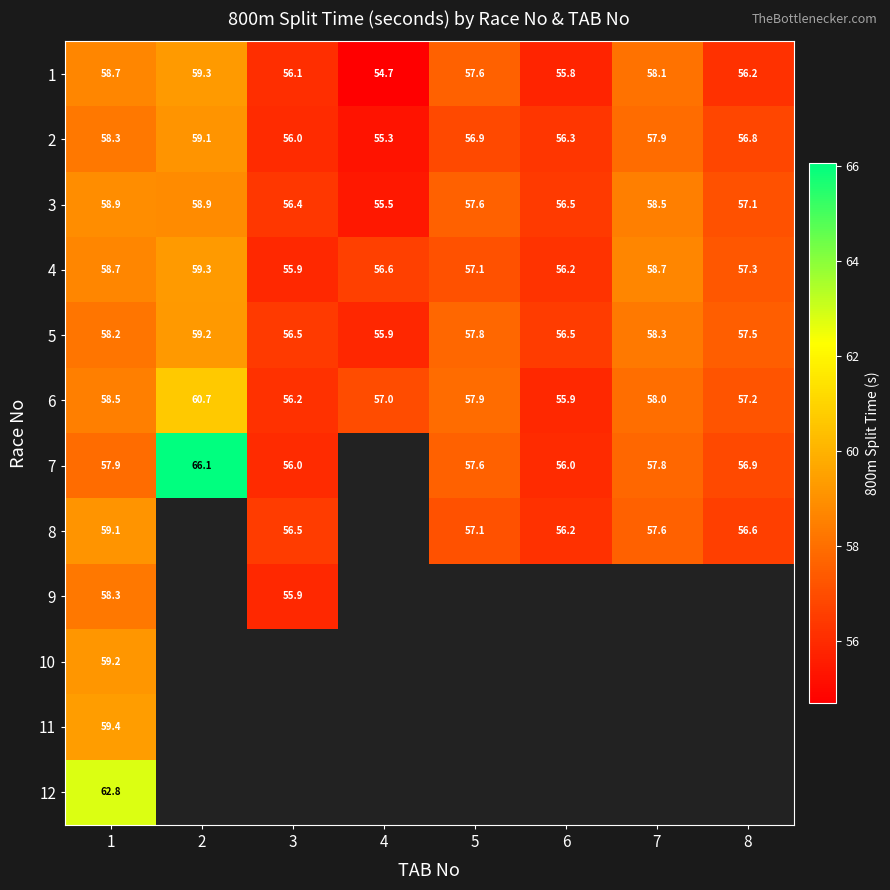

The value of 1 at 8 is 82.1. True or false?

False